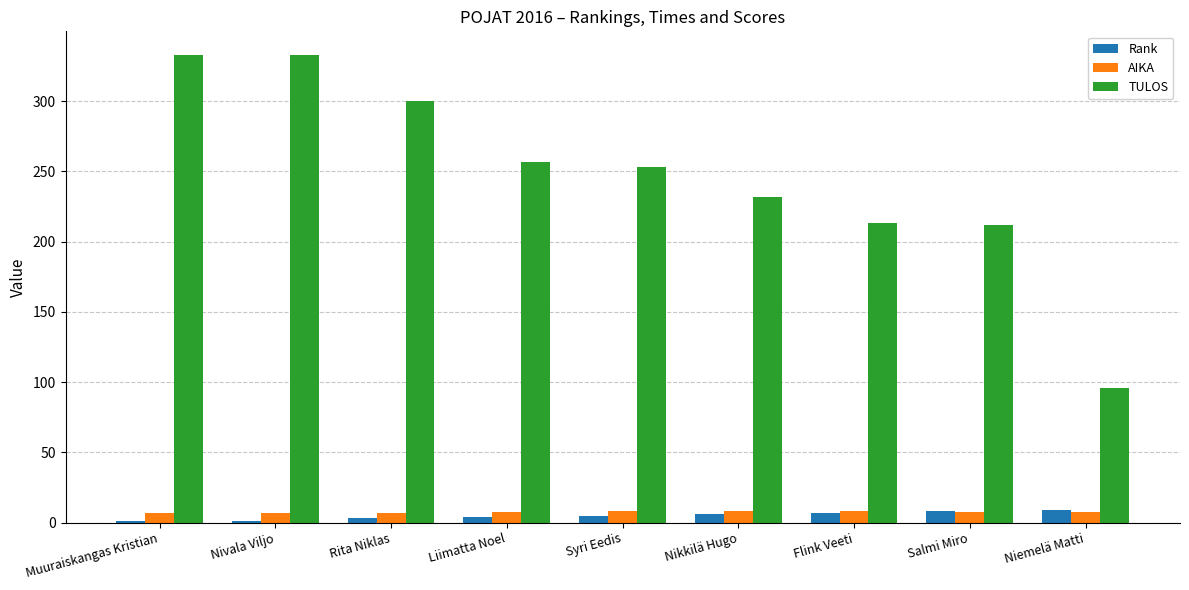

What value does the Rank series have at Flink Veeti?

7.0